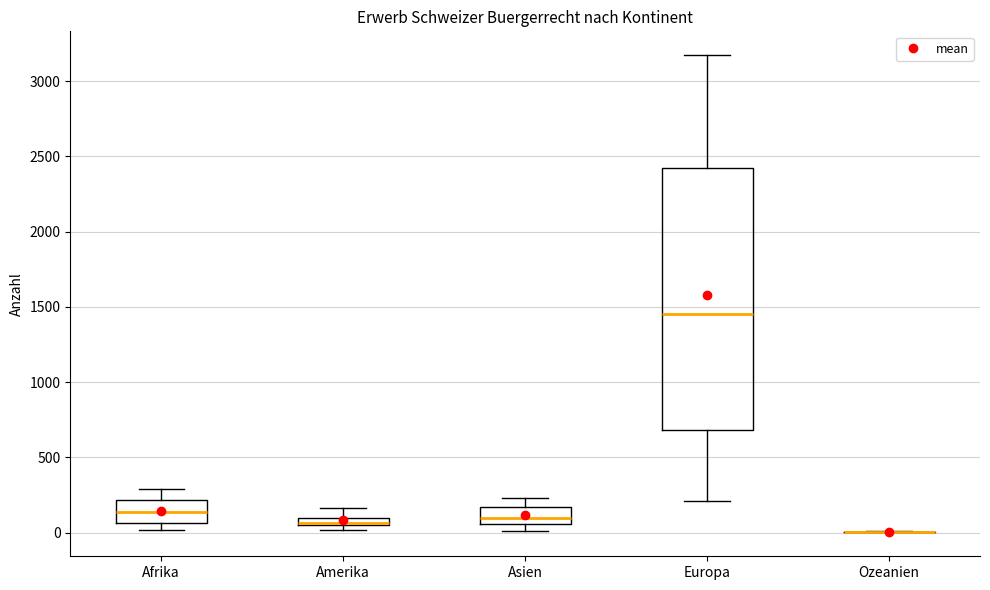

Comparing the boxes themselves (not the whiskers), which one is the tallest?

Europa